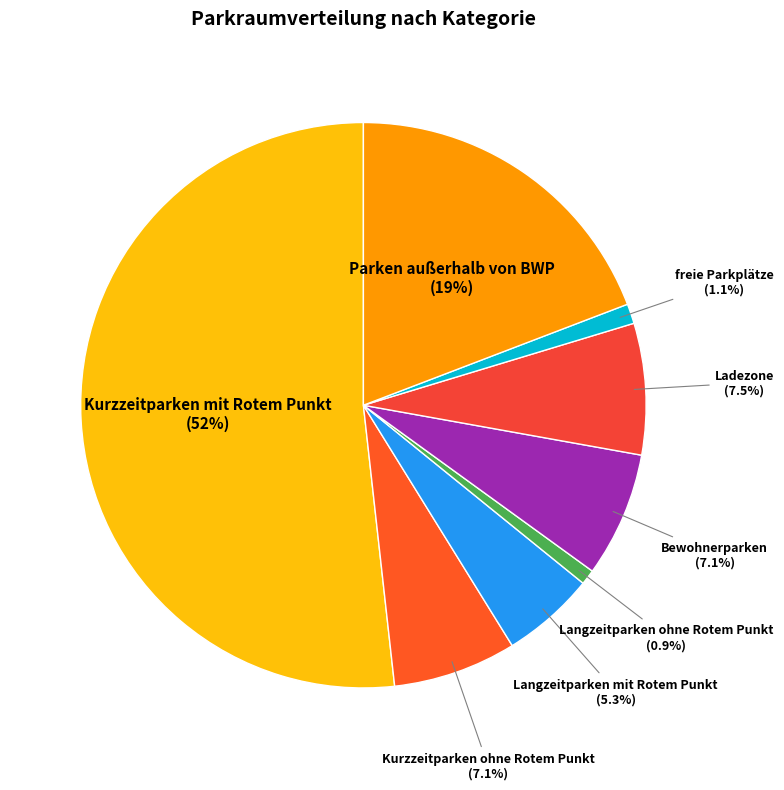

How many slices are in this pie chart?

8